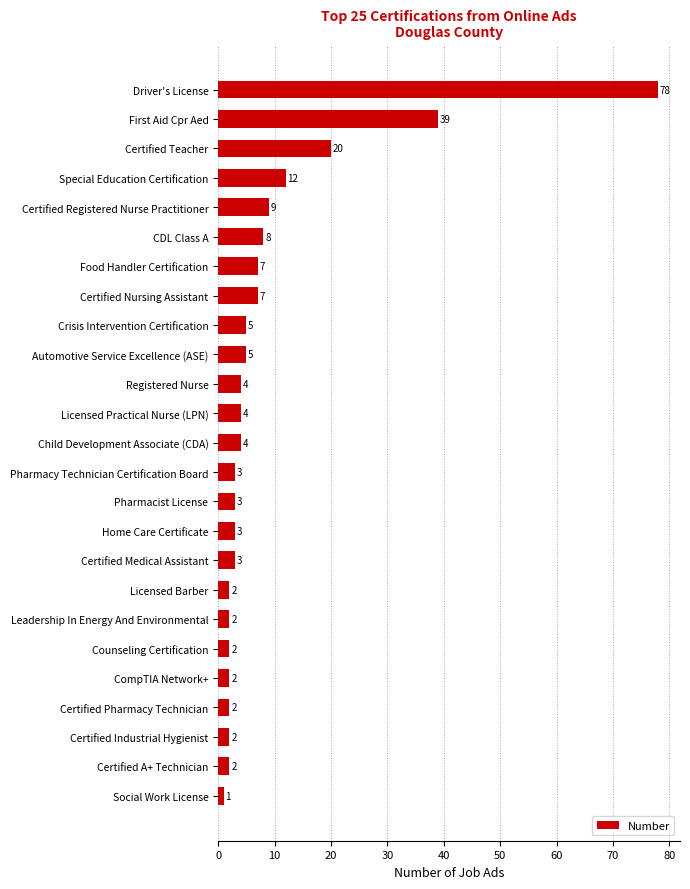

Reading top to bottom, extract all data points from this chart.

78	39	20	12	9	8	7	7	5	5	4	4	4	3	3	3	3	2	2	2	2	2	2	2	1